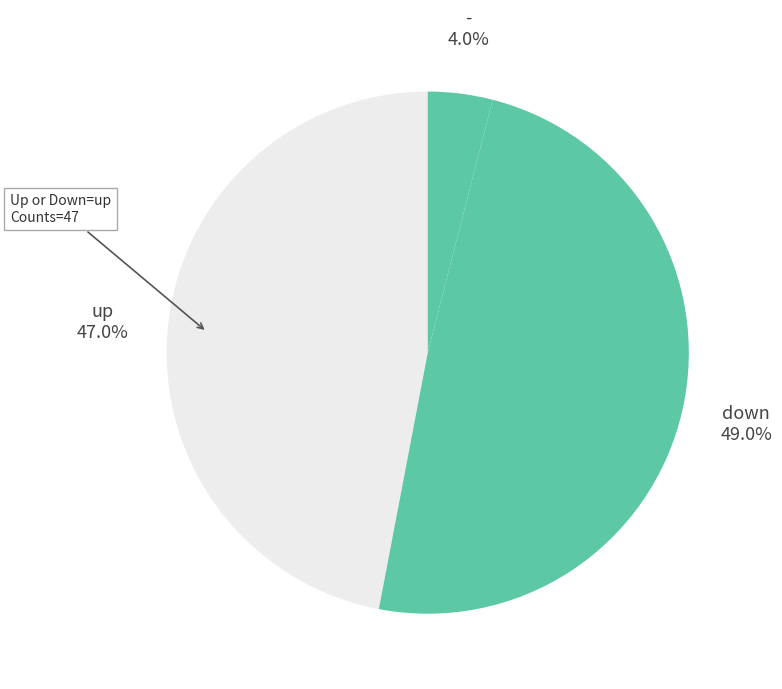

Does any single category account for the majority?

No